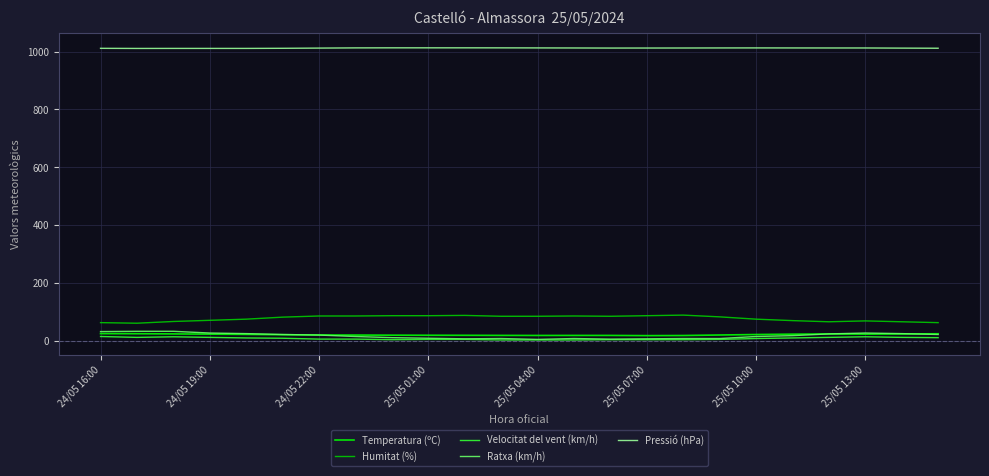

True or false: Temperatura (ºC) and Pressió (hPa) cross at least once.

False